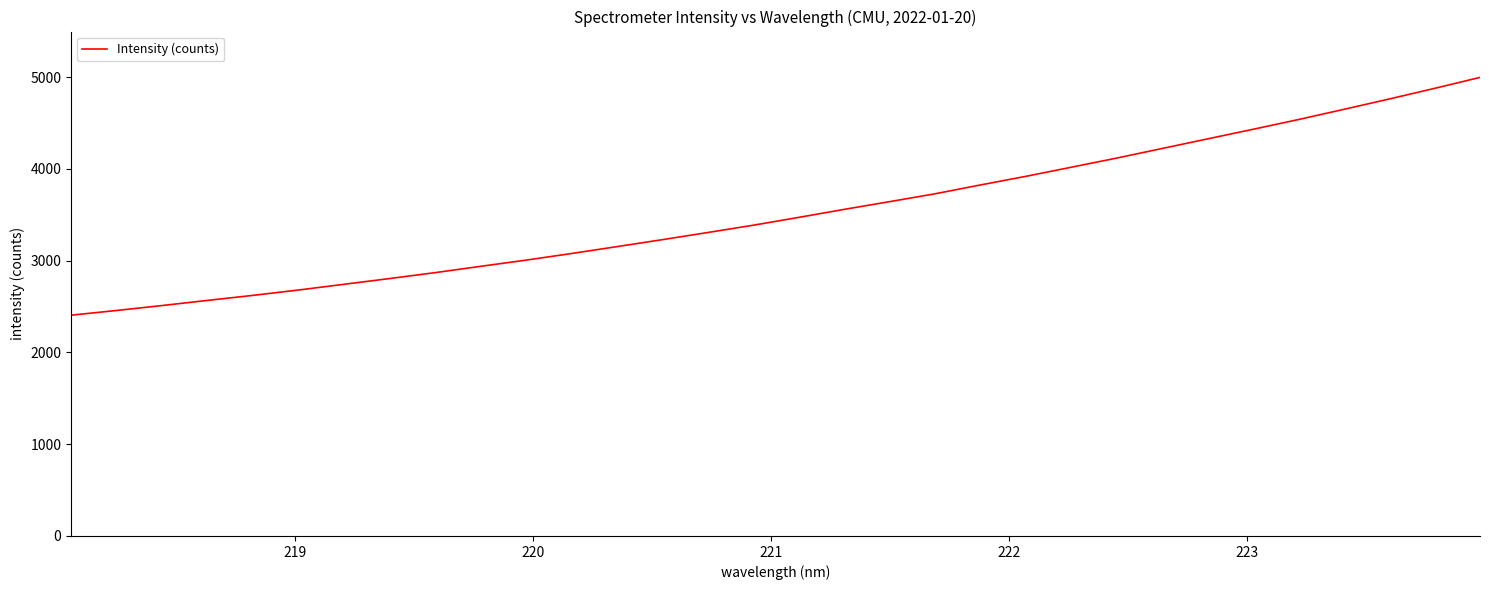

What is the greatest value displayed?

4998.2